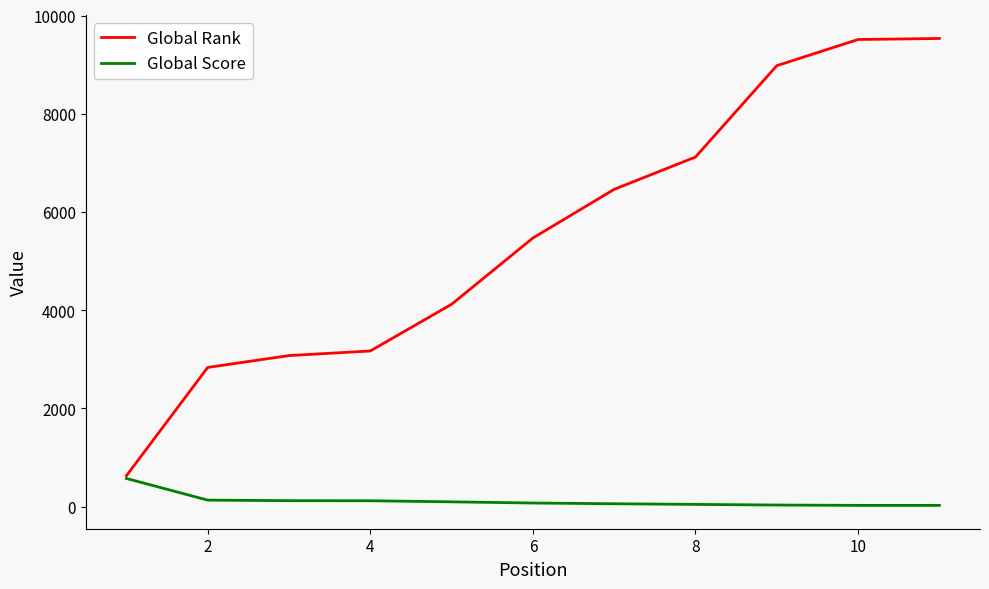

What is the minimum value for Global Rank?

629